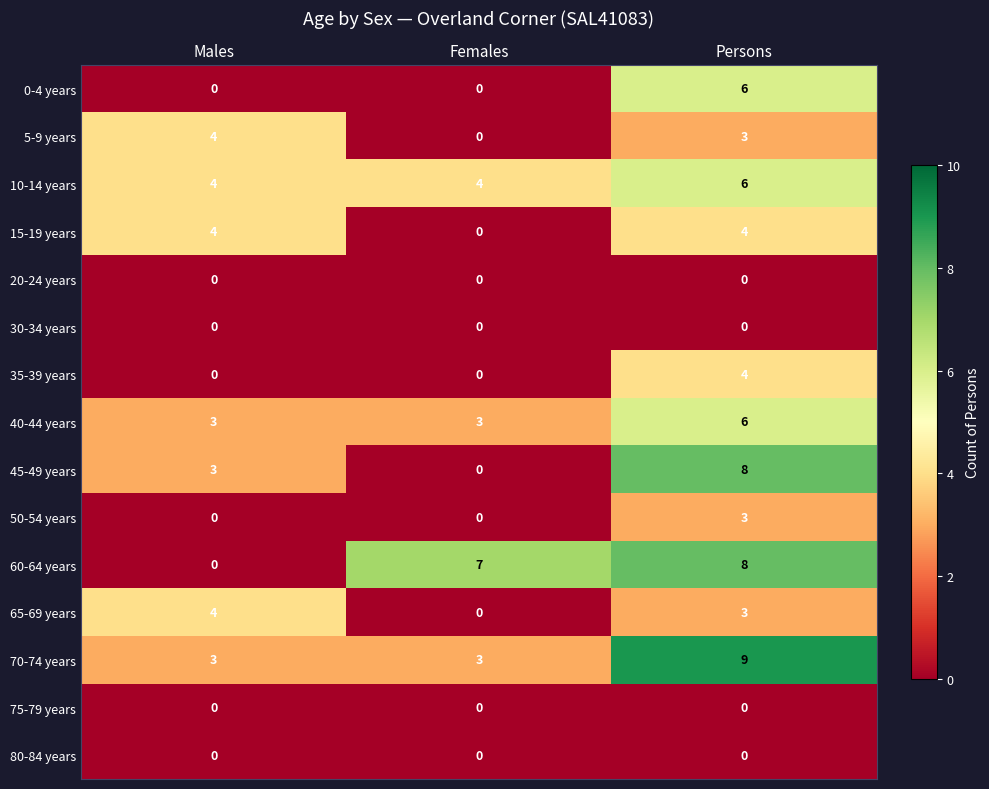

What is the total value across all series at Females?

17